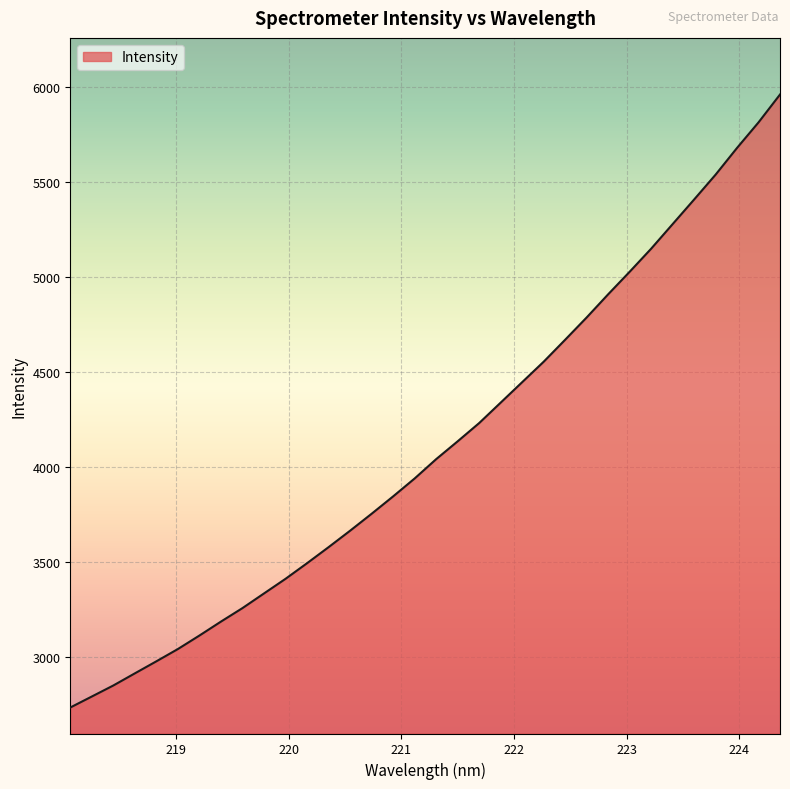

What is the greatest value displayed?

5960.2